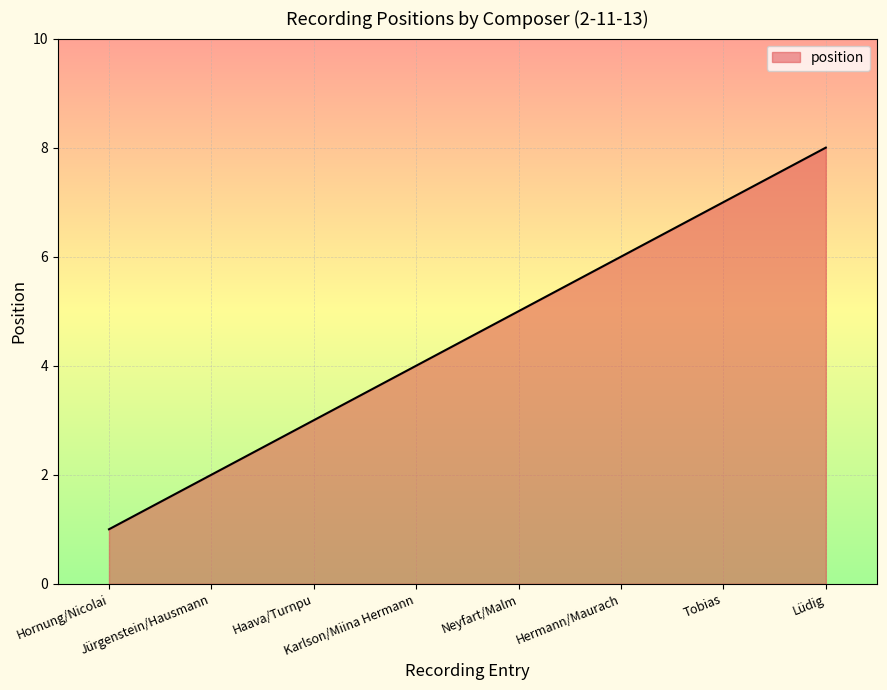

Count the values in the range 3 to 7.

5